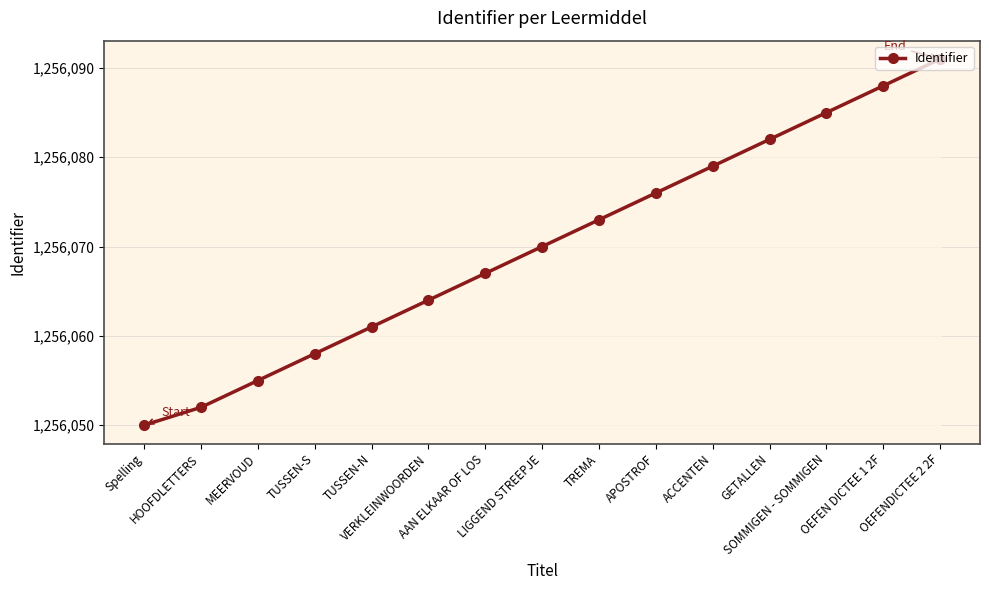

Where is the data nearest to the value 1256070?

LIGGEND STREEPJE